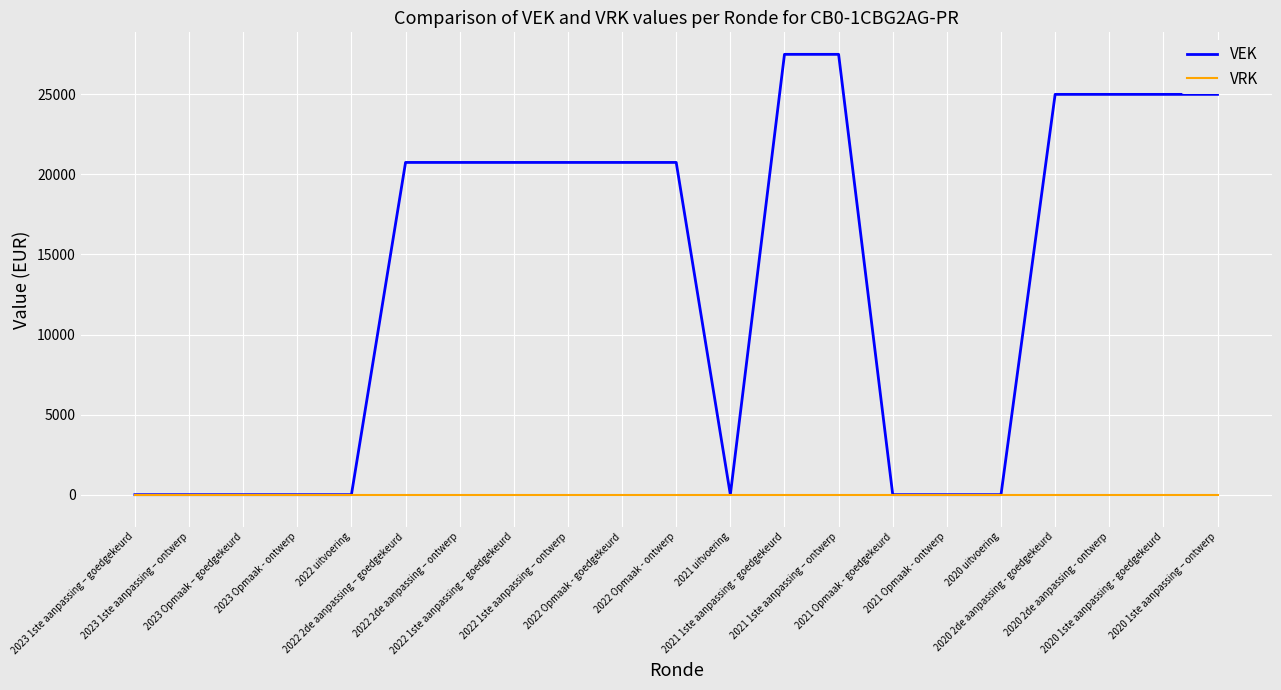

Which series has the largest total across all categories?

VEK